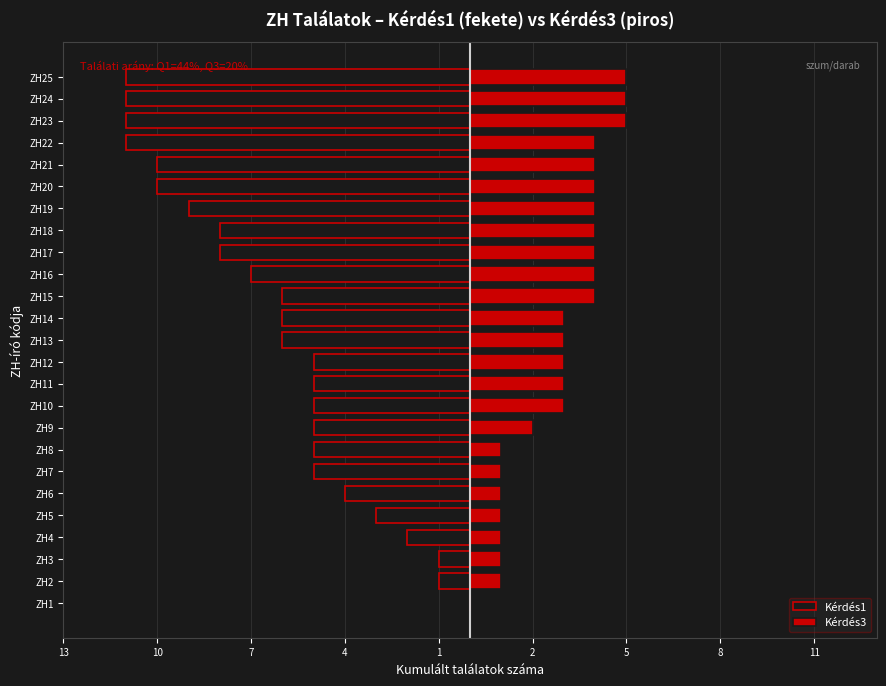

The value of Kérdés1 at ZH25 is -11. True or false?

True